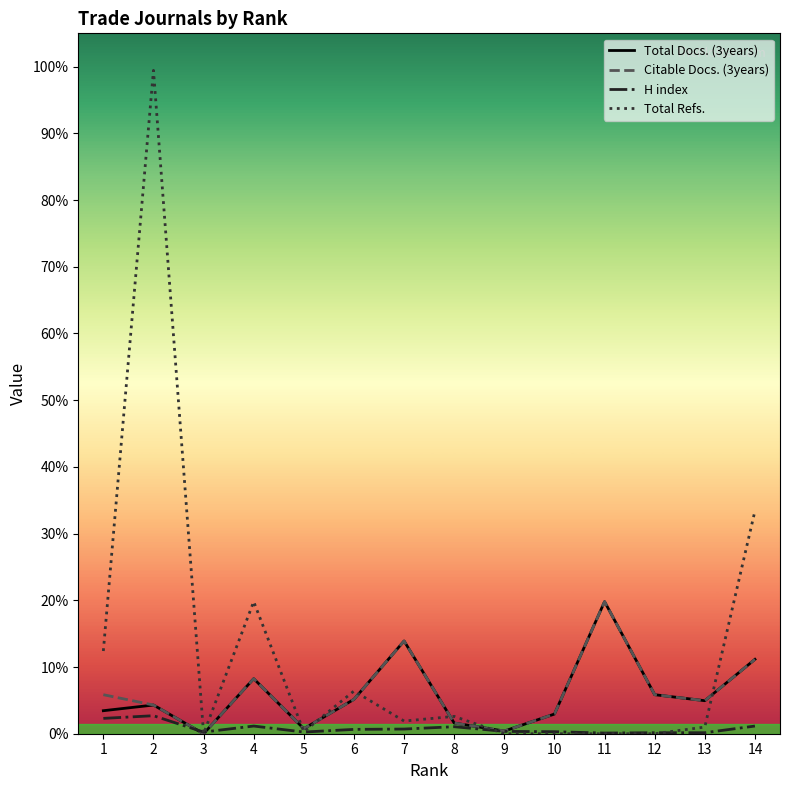

Is the value of Total Refs. at 13 greater than the value of Total Docs. (3years) at 11?

No